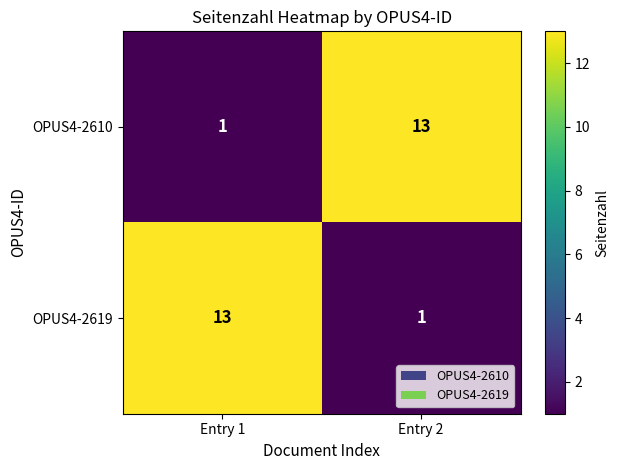

Rank the categories by OPUS4-2619 value from highest to lowest.

Entry 1, Entry 2